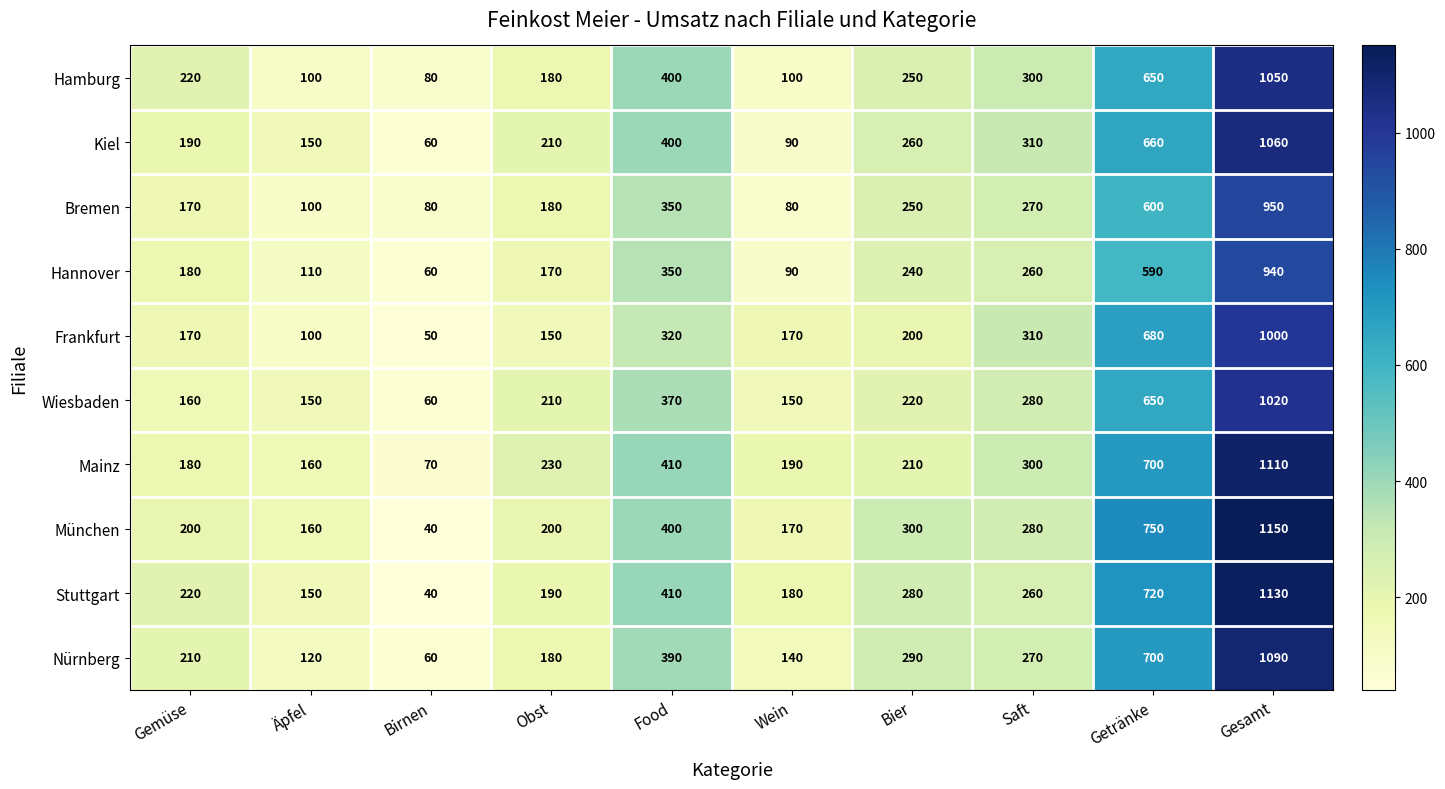

List the series in order of their peak value, lowest first.

Hannover, Bremen, Frankfurt, Wiesbaden, Hamburg, Kiel, Nürnberg, Mainz, Stuttgart, München